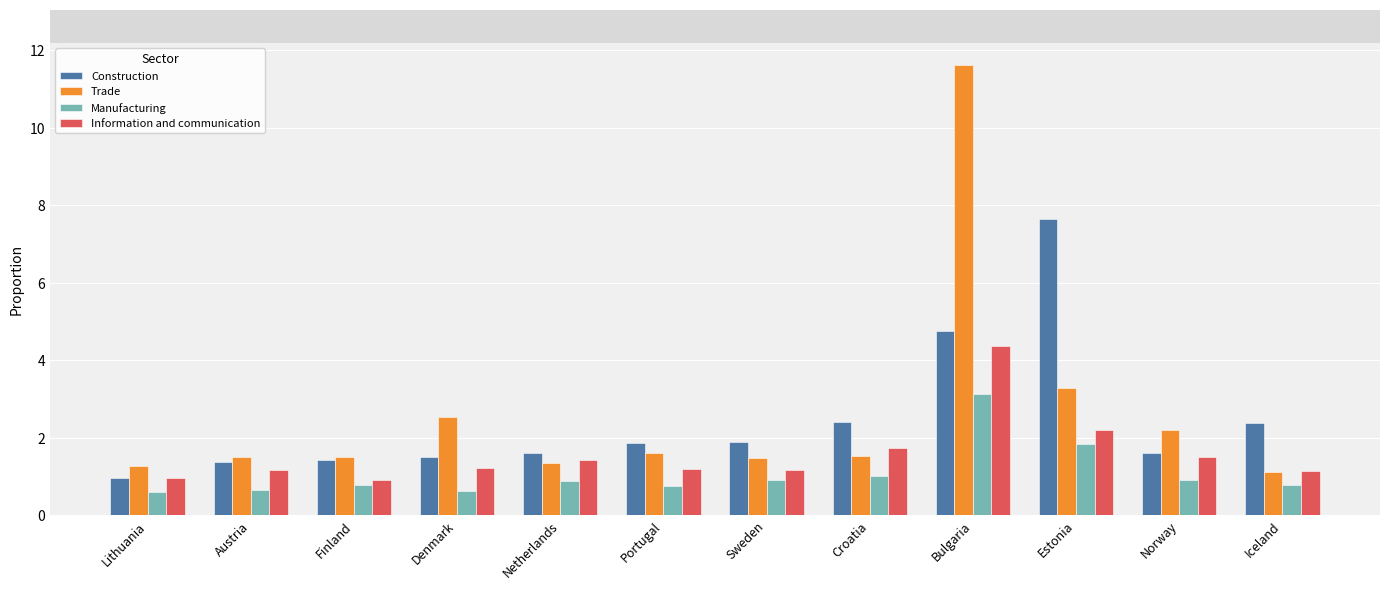

At how many categories does at least one series exceed 5?

2